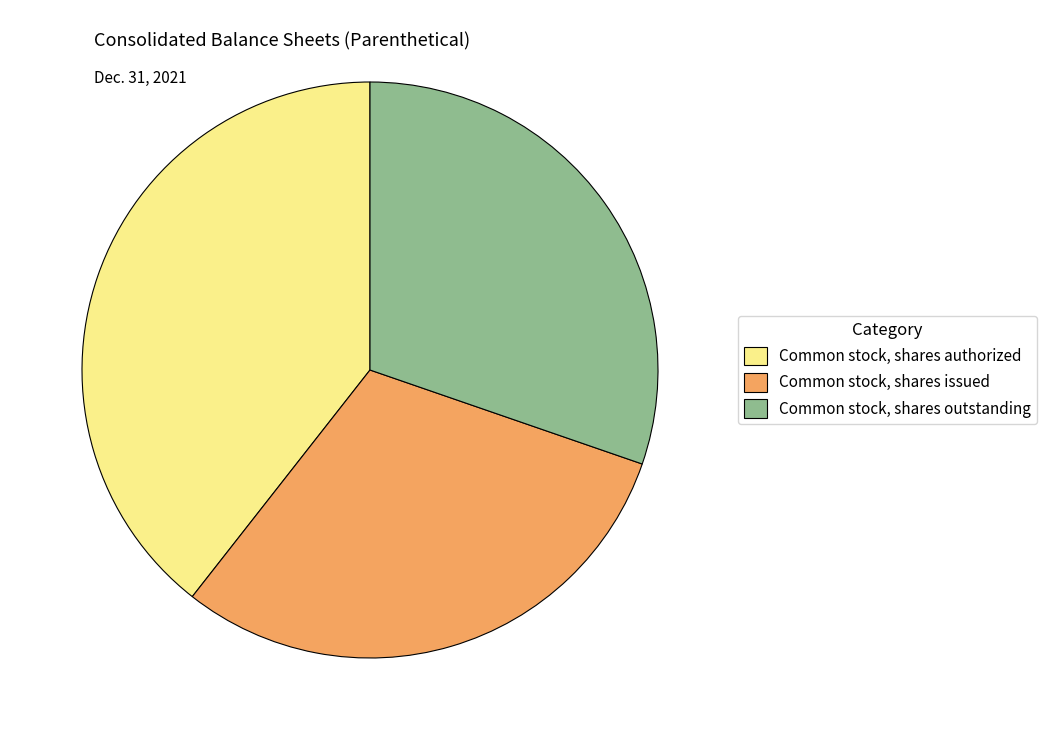

What is the largest slice in the pie chart?

Common stock, shares authorized